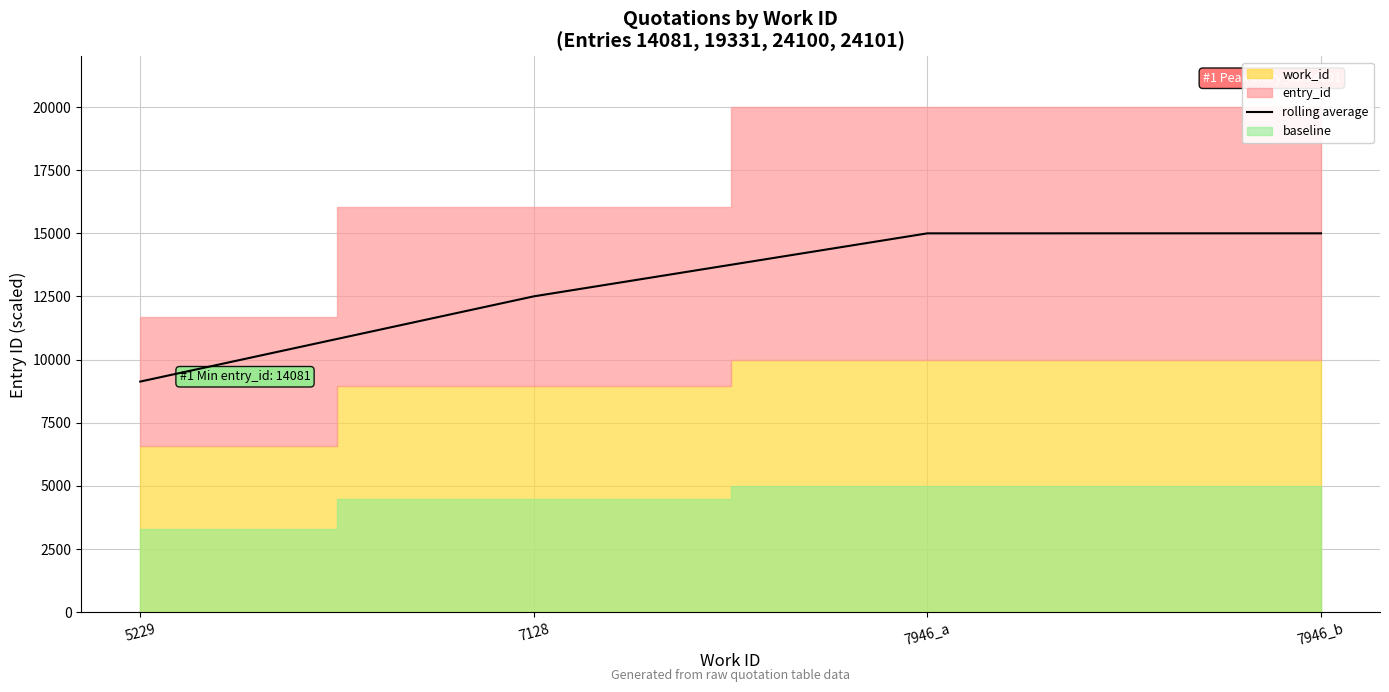

Where does the data first go above 14999?

7946_a